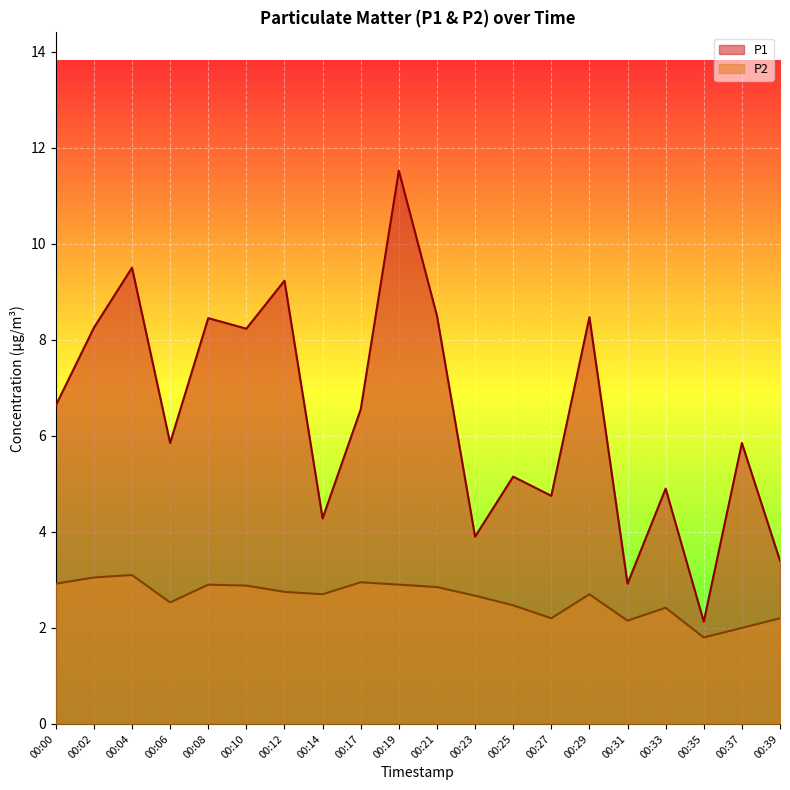

How many interior local peaks does the P2 series have?

5